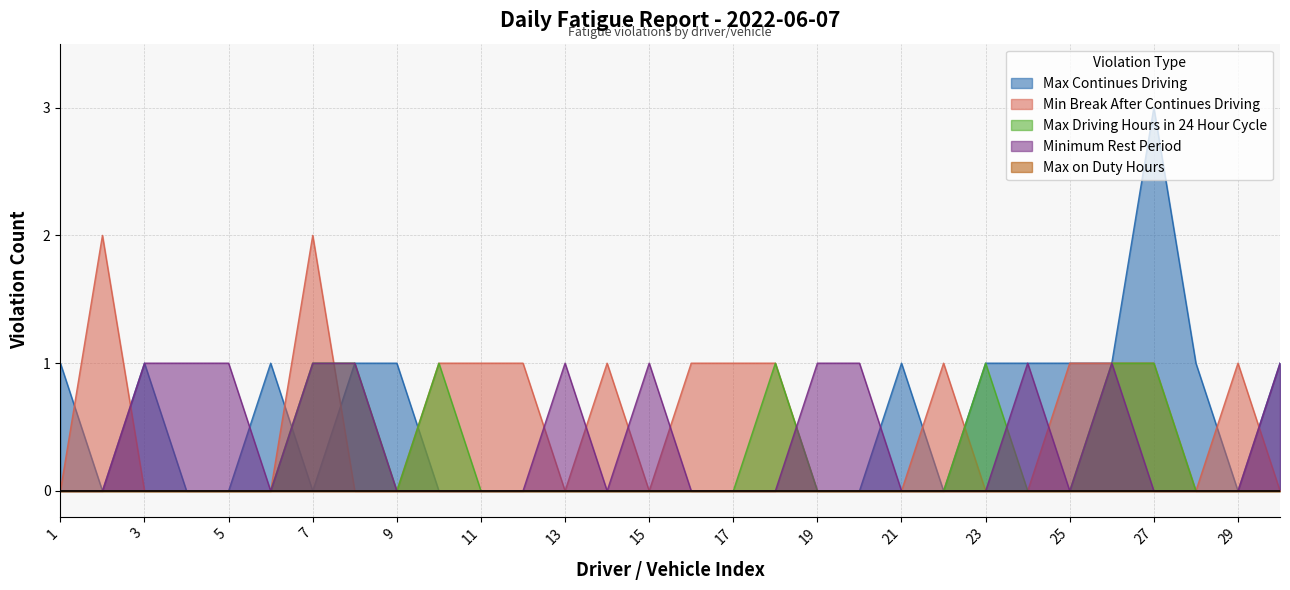

What is the highest value of the Minimum Rest Period series?

1